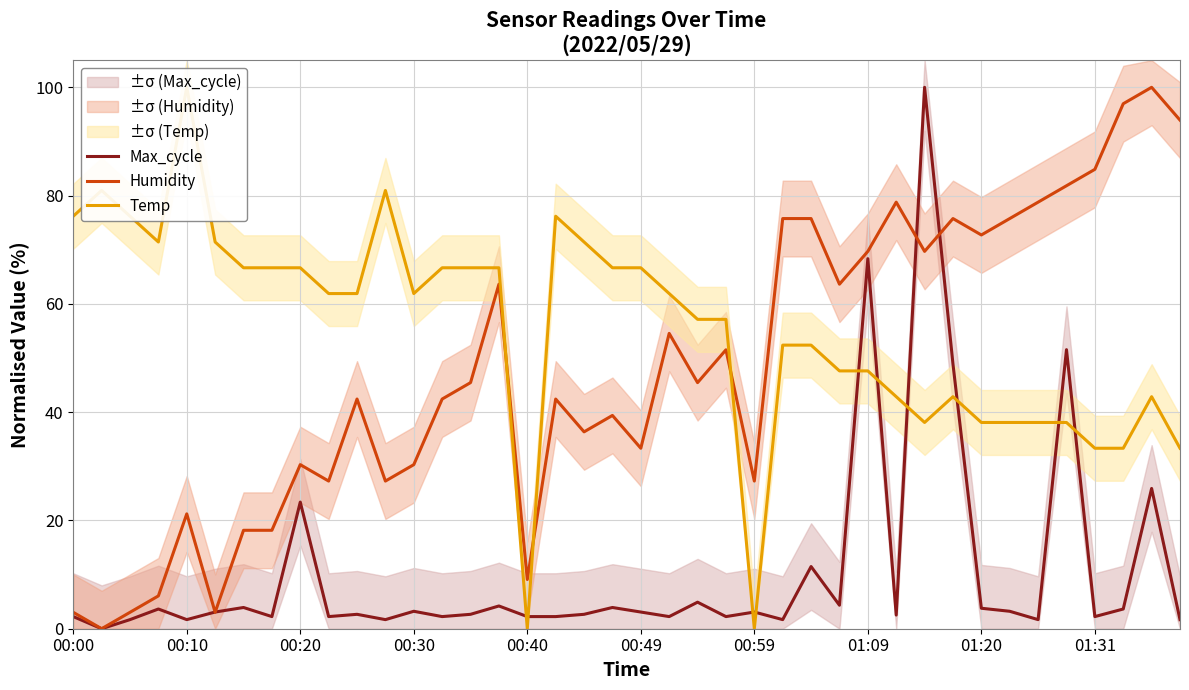

What are all the series names shown in the legend?

Max_cycle, Humidity, Temp